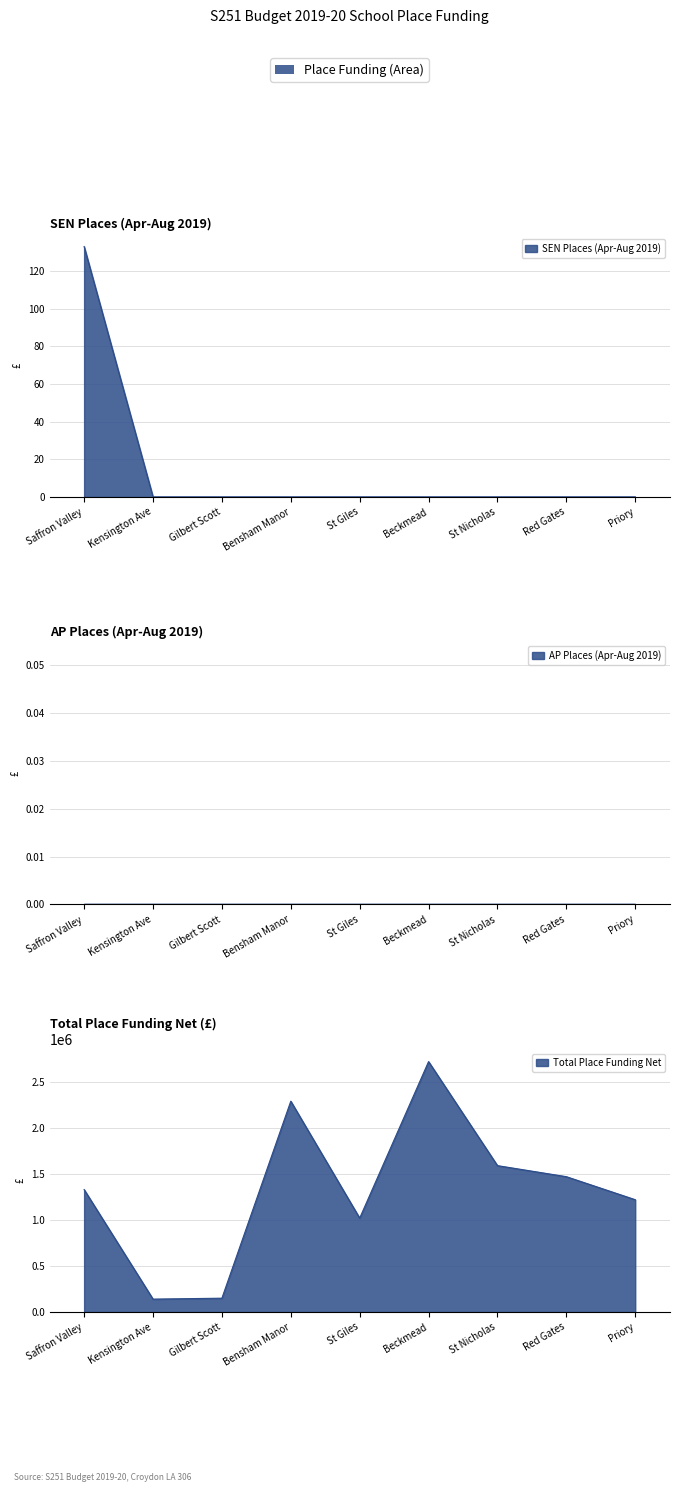

What is the greatest value displayed?

2720000